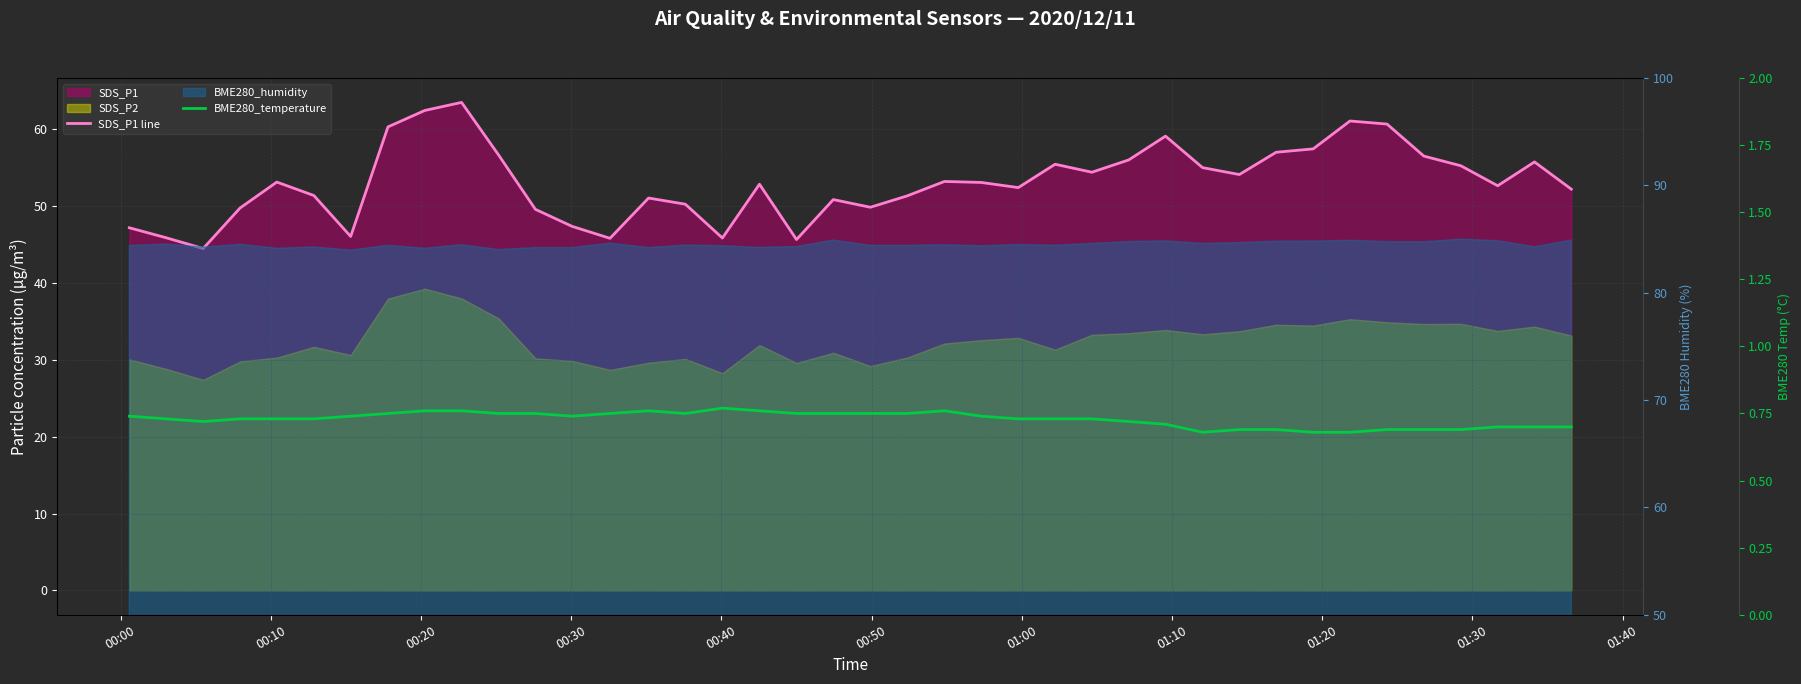

True or false: BME280_temperature and SDS_P1 line intersect in this chart.

False